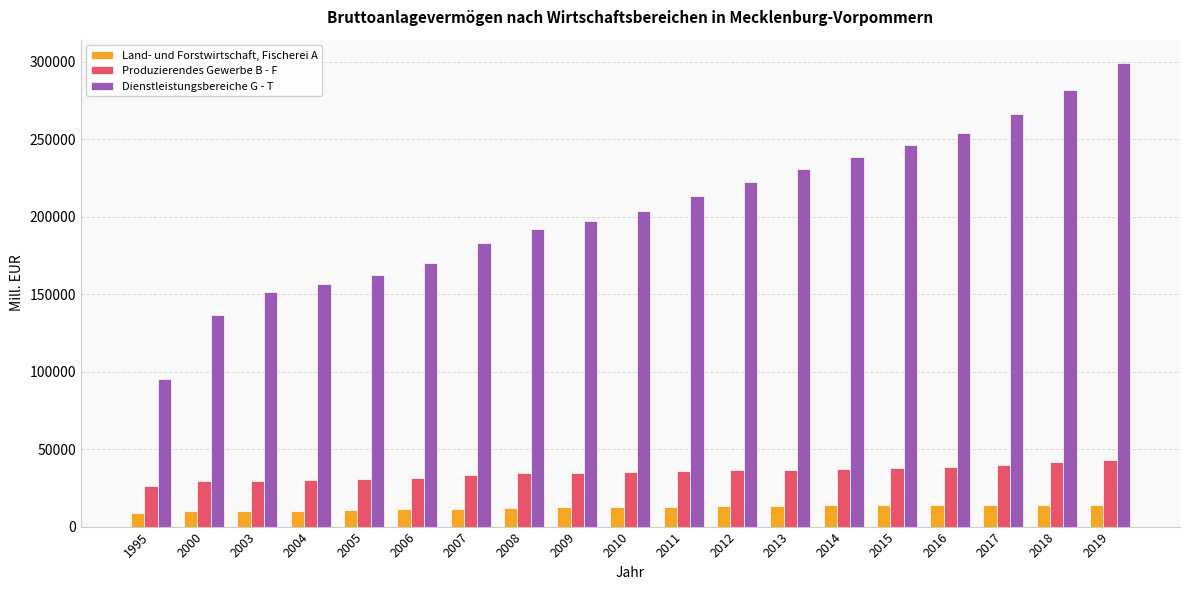

What is the smallest value displayed?

9067.2